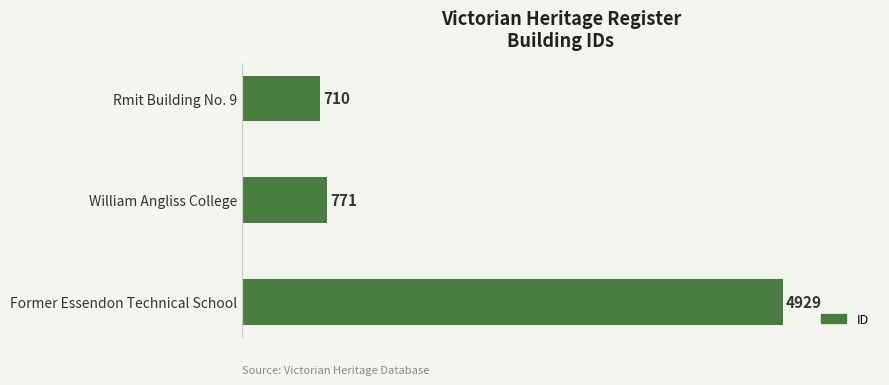

Reading top to bottom, transcribe all the data shown in this chart.

Rmit Building No. 9=710	William Angliss College=771	Former Essendon Technical School=4929